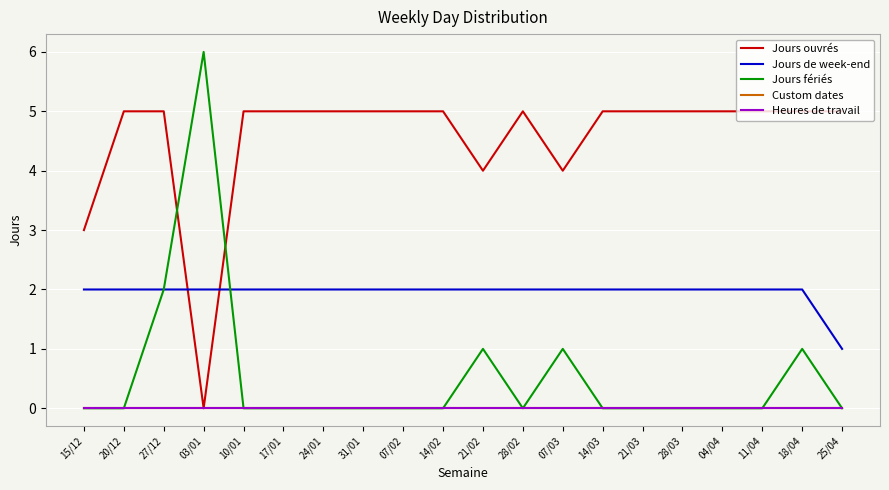

Is this an area chart (filled region under the line)?

No